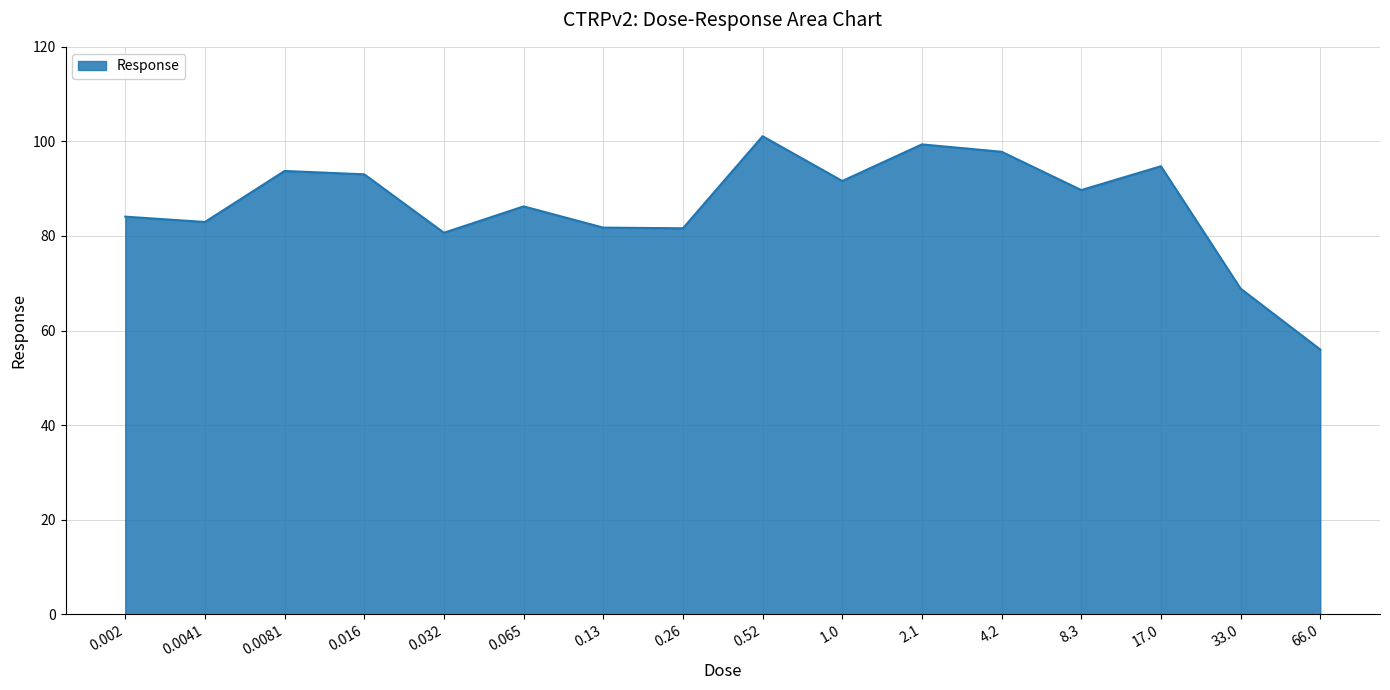

Does the chart have visible grid lines?

Yes